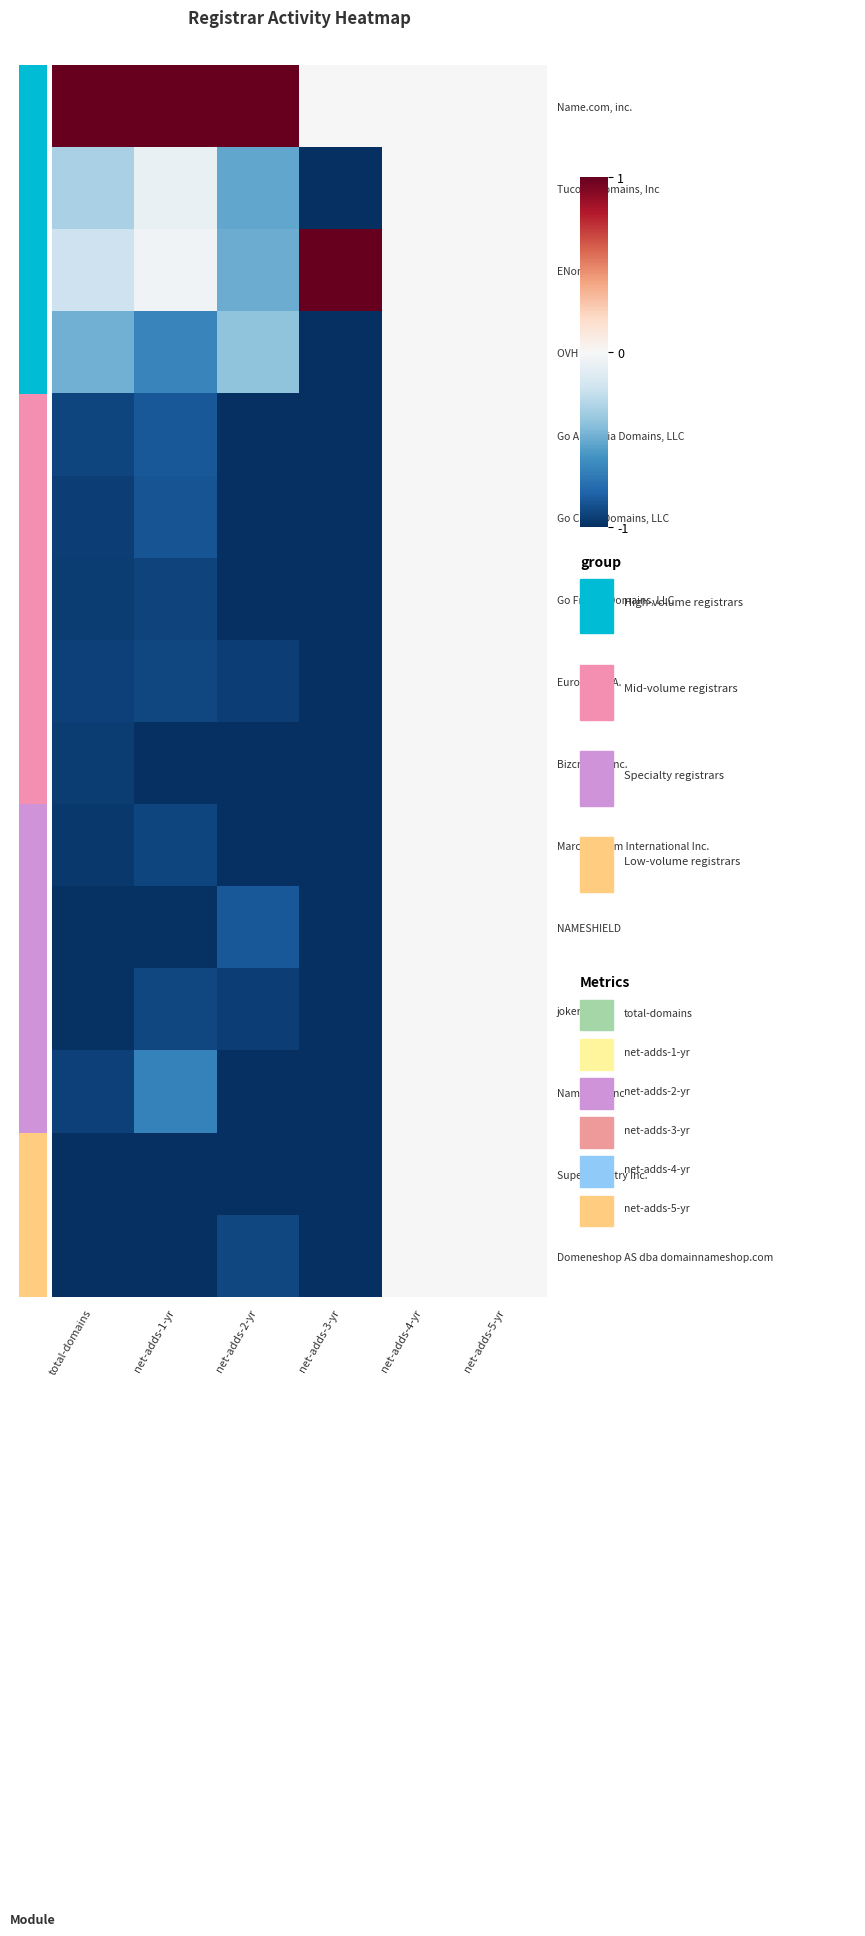

Reading left to right, list all the values displayed in this chart.

Name.com, inc.: total-domains=1.0	net-adds-1-yr=1.0	net-adds-2-yr=1.0	net-adds-3-yr=0.0	net-adds-4-yr=0.0	net-adds-5-yr=0.0
Tucows Domains, Inc: total-domains=-0.3	net-adds-1-yr=-0.1	net-adds-2-yr=-0.5	net-adds-3-yr=-1.0	net-adds-4-yr=0.0	net-adds-5-yr=0.0
ENom Inc.: total-domains=-0.2	net-adds-1-yr=-0.0	net-adds-2-yr=-0.5	net-adds-3-yr=1.0	net-adds-4-yr=0.0	net-adds-5-yr=0.0
OVH SAS: total-domains=-0.5	net-adds-1-yr=-0.7	net-adds-2-yr=-0.4	net-adds-3-yr=-1.0	net-adds-4-yr=0.0	net-adds-5-yr=0.0
Go Australia Domains, LLC: total-domains=-0.9	net-adds-1-yr=-0.9	net-adds-2-yr=-1.0	net-adds-3-yr=-1.0	net-adds-4-yr=0.0	net-adds-5-yr=0.0
Go China Domains, LLC: total-domains=-0.9	net-adds-1-yr=-0.9	net-adds-2-yr=-1.0	net-adds-3-yr=-1.0	net-adds-4-yr=0.0	net-adds-5-yr=0.0
Go France Domains, LLC: total-domains=-0.9	net-adds-1-yr=-0.9	net-adds-2-yr=-1.0	net-adds-3-yr=-1.0	net-adds-4-yr=0.0	net-adds-5-yr=0.0
EuroDNS S.A.: total-domains=-0.9	net-adds-1-yr=-0.9	net-adds-2-yr=-0.9	net-adds-3-yr=-1.0	net-adds-4-yr=0.0	net-adds-5-yr=0.0
Bizcn.com,Inc.: total-domains=-0.9	net-adds-1-yr=-1.0	net-adds-2-yr=-1.0	net-adds-3-yr=-1.0	net-adds-4-yr=0.0	net-adds-5-yr=0.0
Marcaria.com International Inc.: total-domains=-1.0	net-adds-1-yr=-0.9	net-adds-2-yr=-1.0	net-adds-3-yr=-1.0	net-adds-4-yr=0.0	net-adds-5-yr=0.0
NAMESHIELD: total-domains=-1.0	net-adds-1-yr=-1.0	net-adds-2-yr=-0.9	net-adds-3-yr=-1.0	net-adds-4-yr=0.0	net-adds-5-yr=0.0
joker.com: total-domains=-1.0	net-adds-1-yr=-0.9	net-adds-2-yr=-0.9	net-adds-3-yr=-1.0	net-adds-4-yr=0.0	net-adds-5-yr=0.0
Name.net, Inc: total-domains=-0.9	net-adds-1-yr=-0.7	net-adds-2-yr=-1.0	net-adds-3-yr=-1.0	net-adds-4-yr=0.0	net-adds-5-yr=0.0
Super Registry Inc.: total-domains=-1.0	net-adds-1-yr=-1.0	net-adds-2-yr=-1.0	net-adds-3-yr=-1.0	net-adds-4-yr=0.0	net-adds-5-yr=0.0
Domeneshop AS dba domainnameshop.com: total-domains=-1.0	net-adds-1-yr=-1.0	net-adds-2-yr=-0.9	net-adds-3-yr=-1.0	net-adds-4-yr=0.0	net-adds-5-yr=0.0